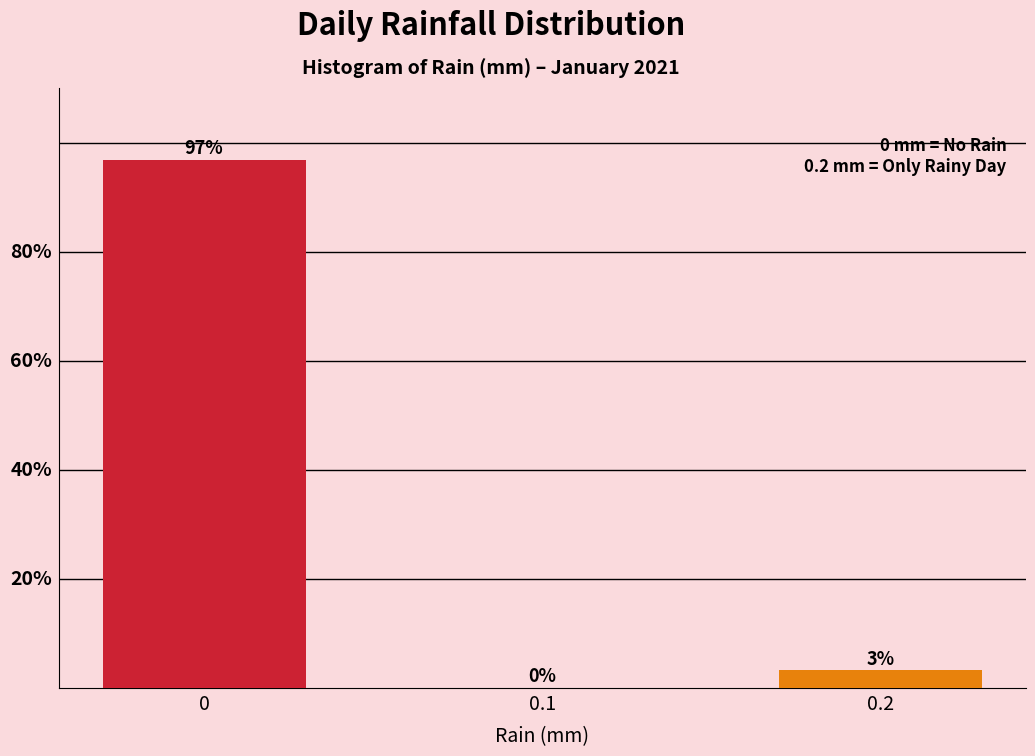

Are the bars horizontal?

No